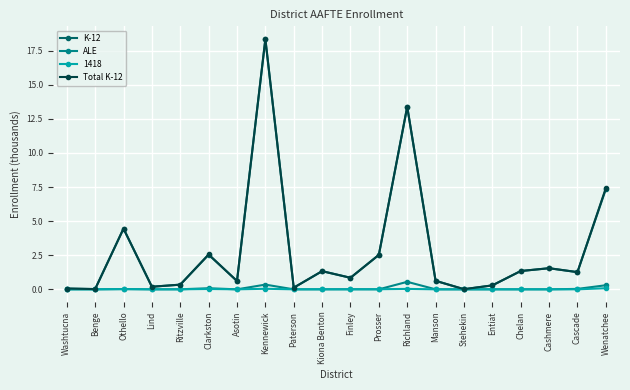

How many data points in K-12 are less than 1?

10